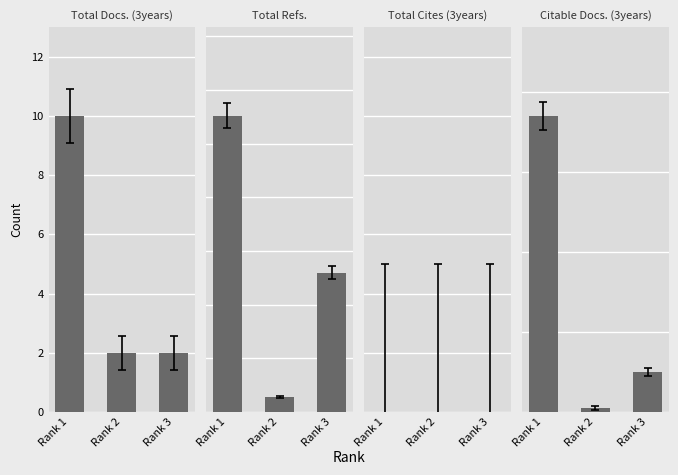

How many groups of bars are there?

3